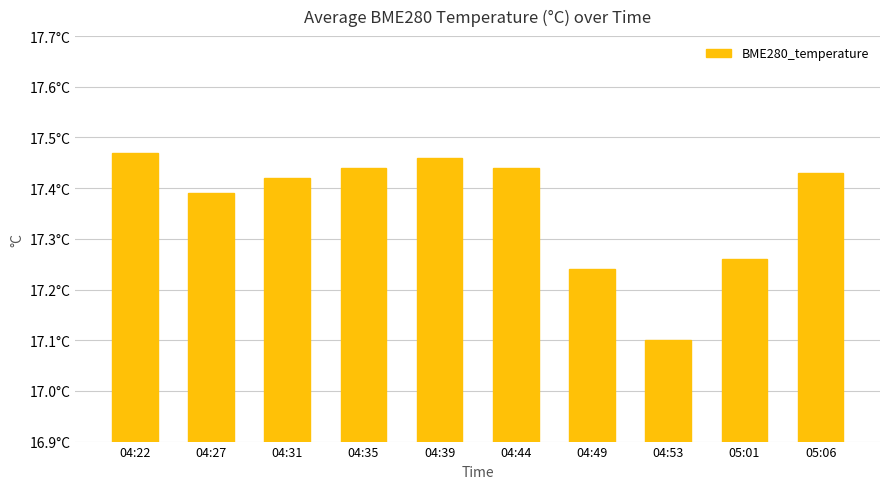

Are the bars grouped side by side (vs. stacked)?

No